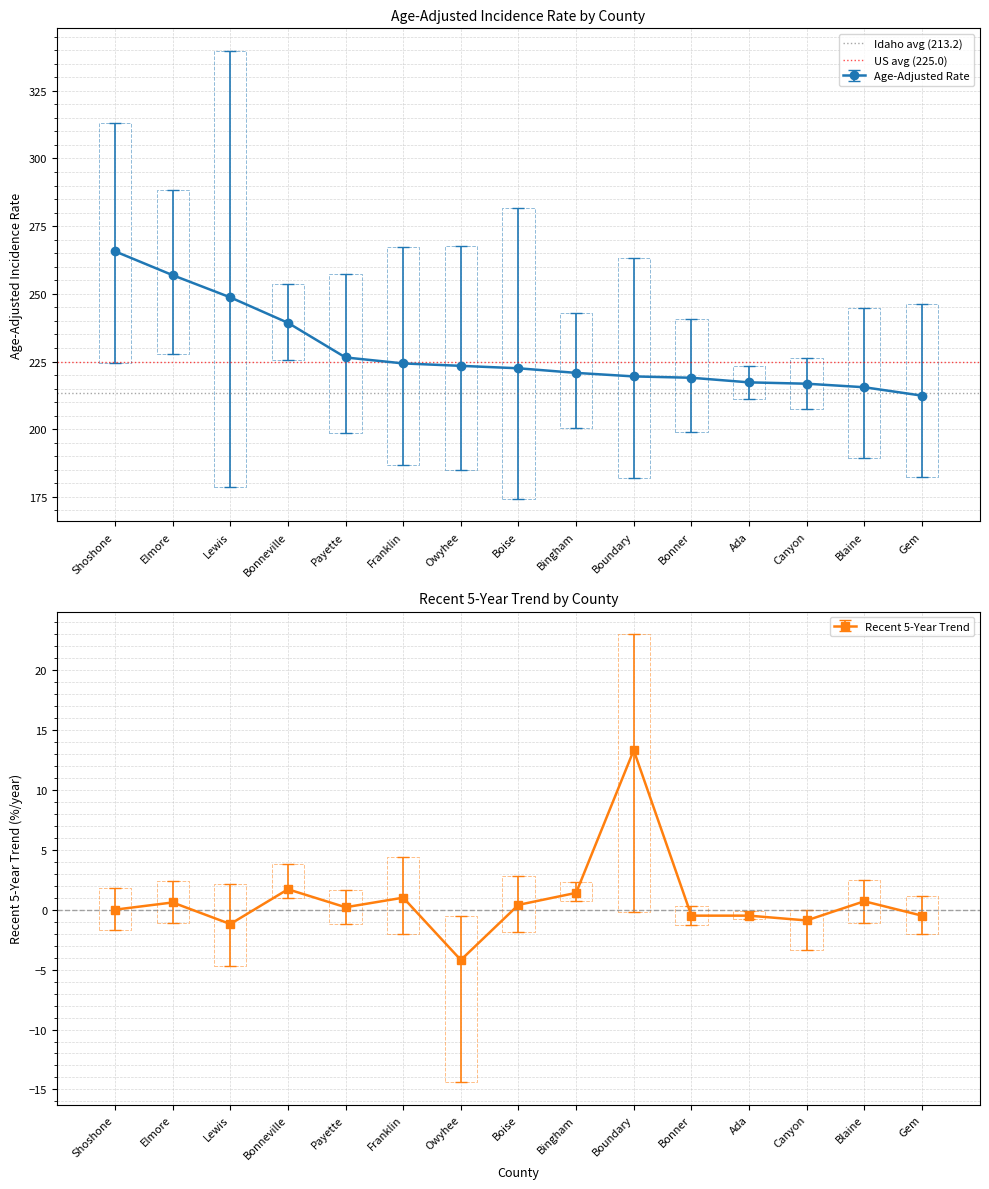

At which category is the sum across all series the highest?

Shoshone